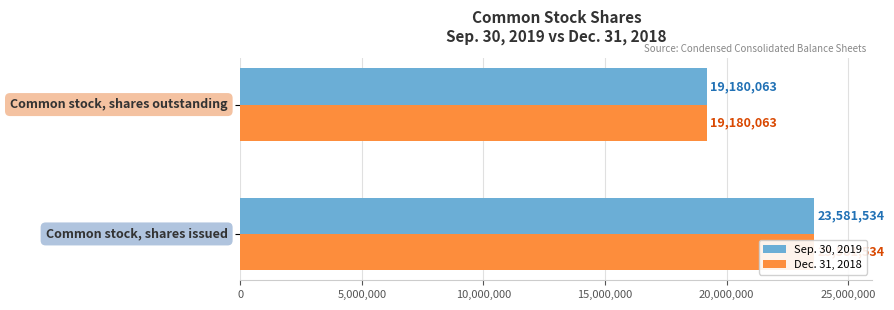

How many data points in Dec. 31, 2018 are less than 23581534?

1